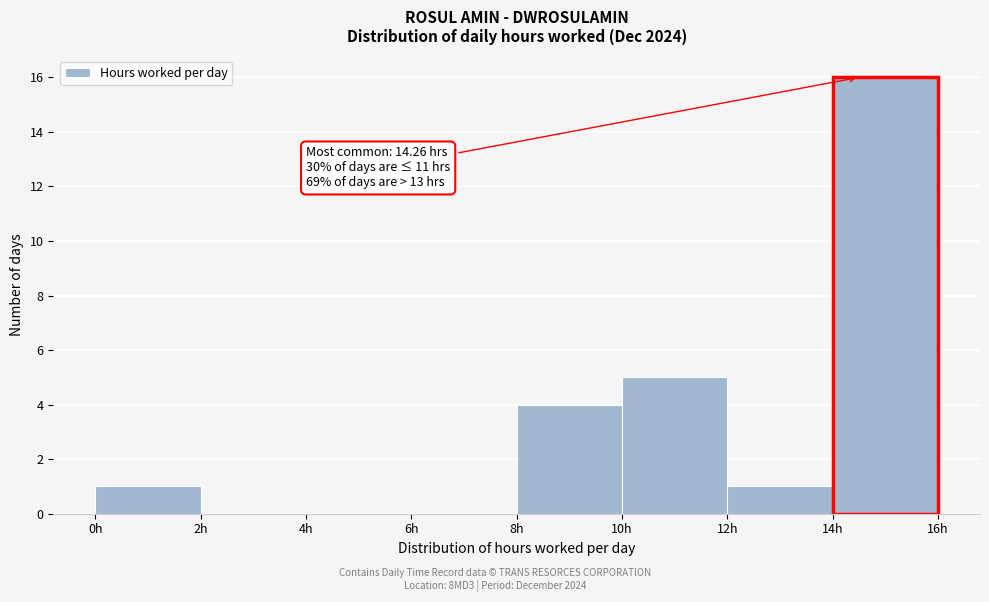

Over which range of the x-axis is the bar tallest?

14 to 16